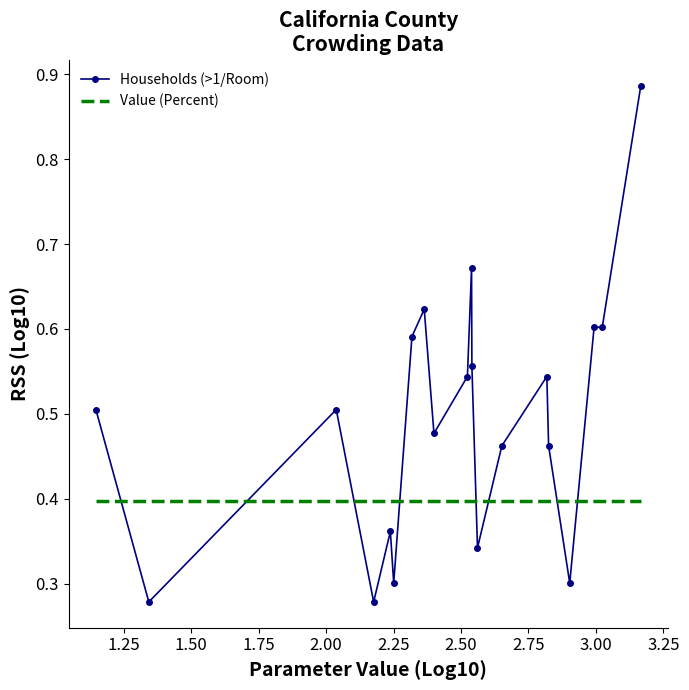

Rank the series by their maximum value, from lowest to highest.

Value (Percent), Households (>1/Room)